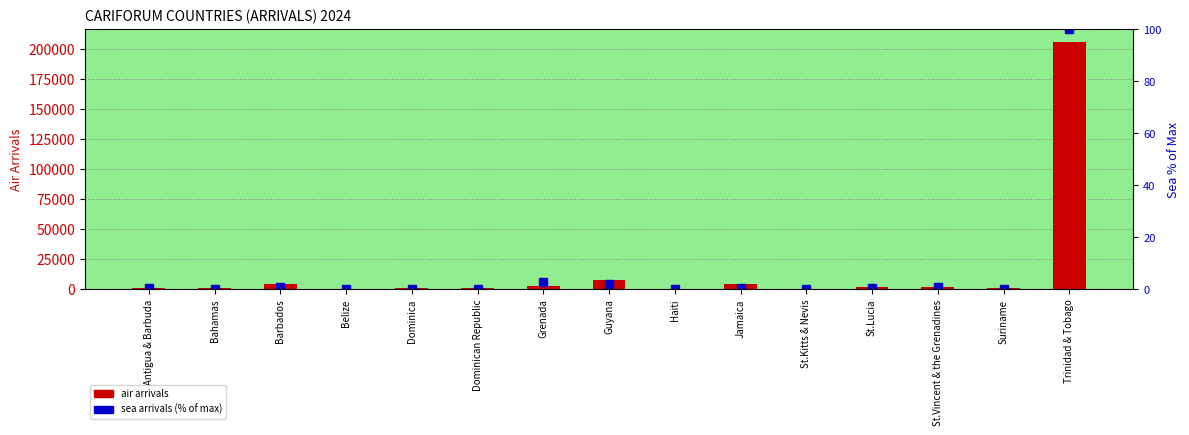

What is the spread (max minus min) of values at Barbados?

3851.3